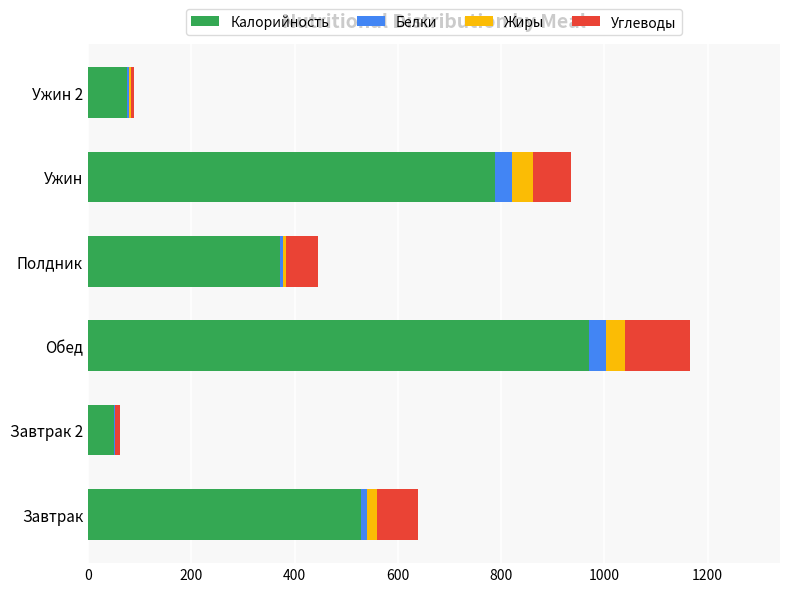

What is the average value of the Калорийность series?

464.3